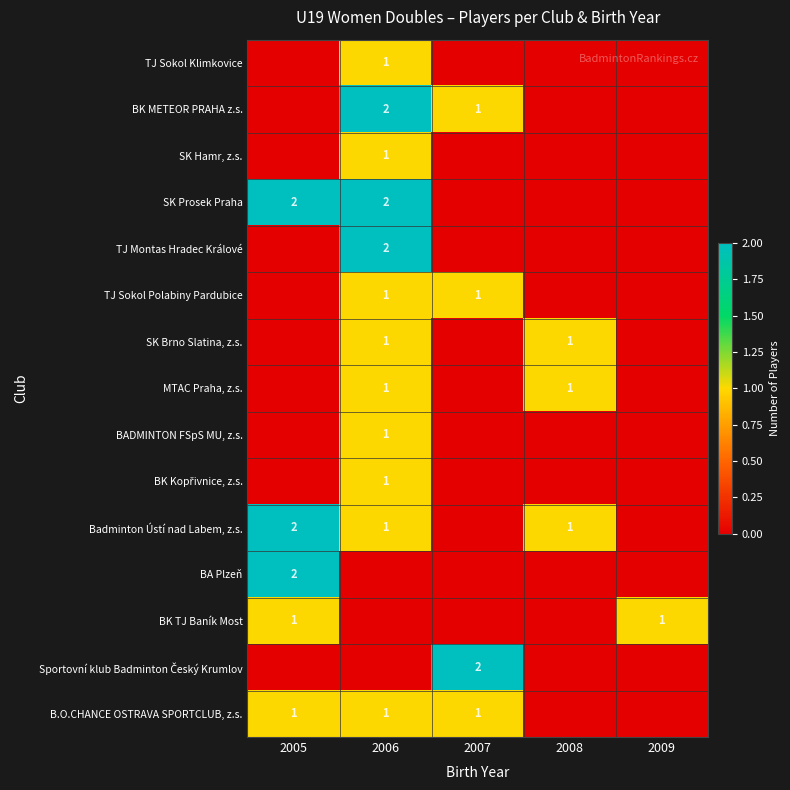

What is the total value across all series at 2006?

15